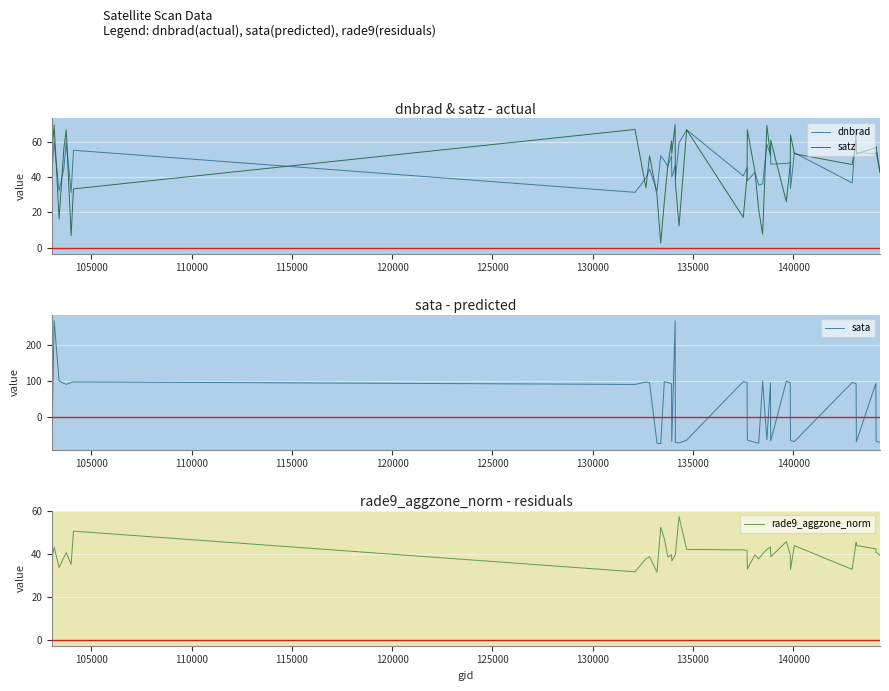

What is the highest value of the satz series?

70.0